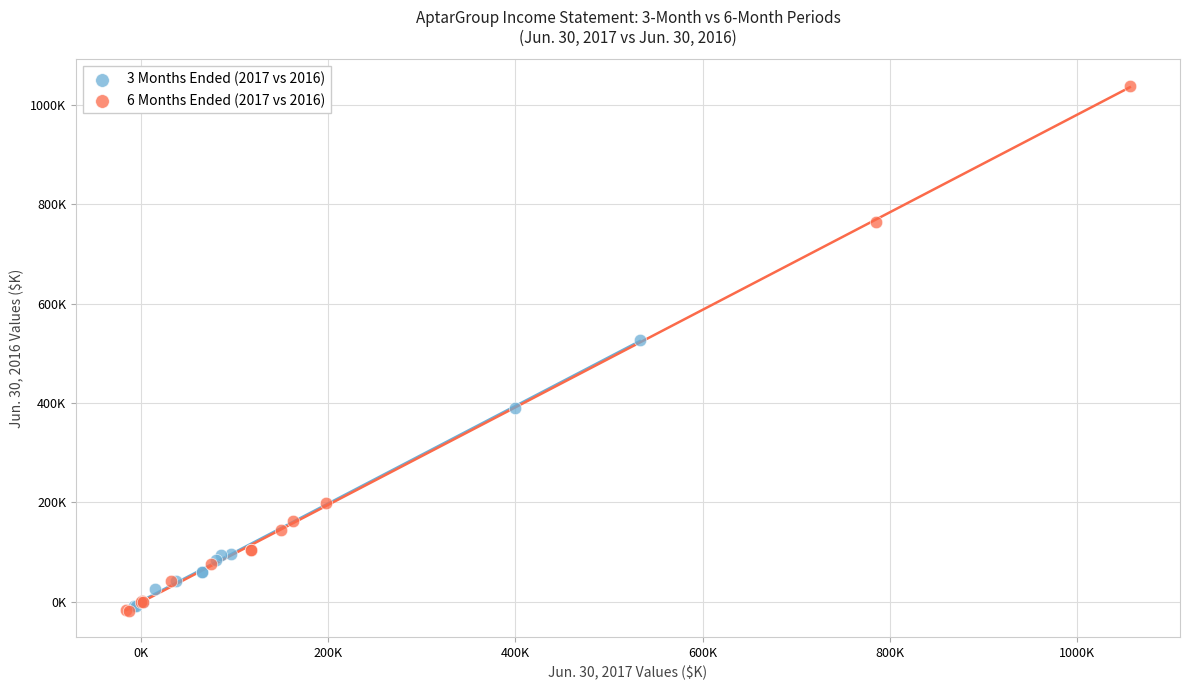

What are all the series names shown in the legend?

3 Months Ended (2017 vs 2016), 6 Months Ended (2017 vs 2016)